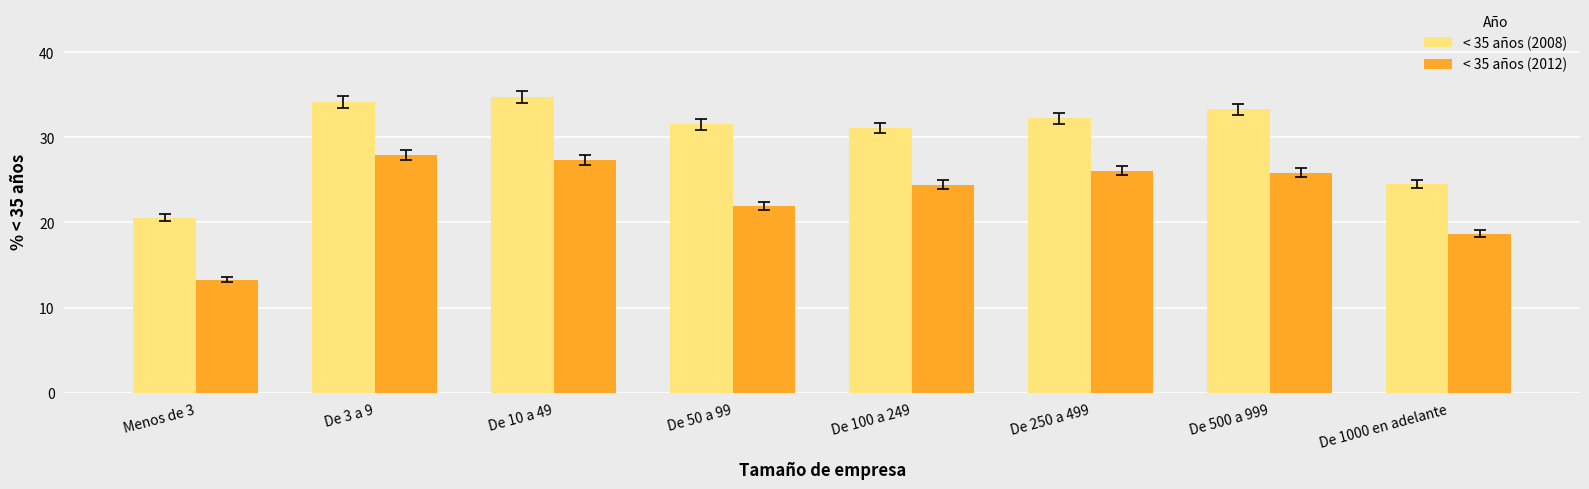

What is the value of the < 35 años (2008) bar at the 1st from the left?

20.5